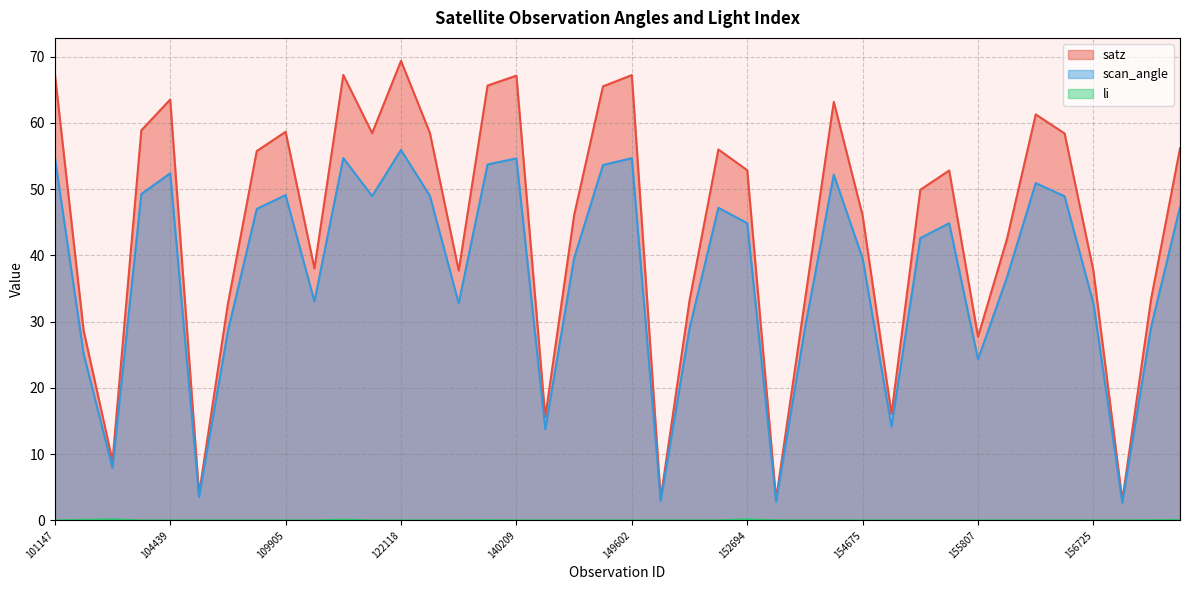

At which label does li reach its peak?

152694